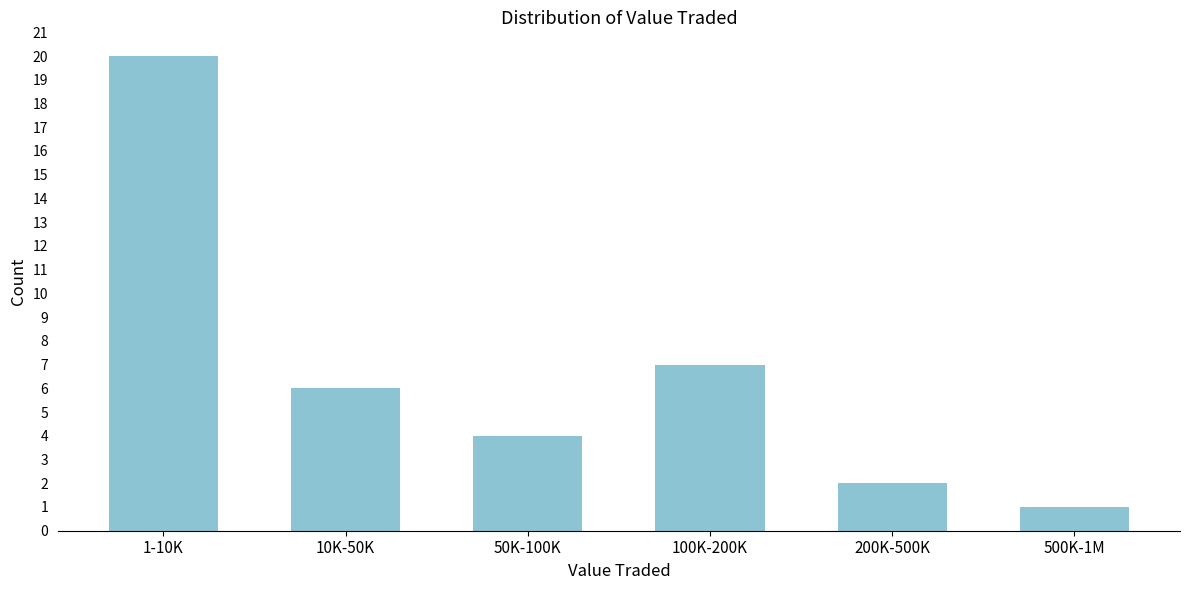

Reading left to right, extract all data points from this chart.

20	6	4	7	2	1